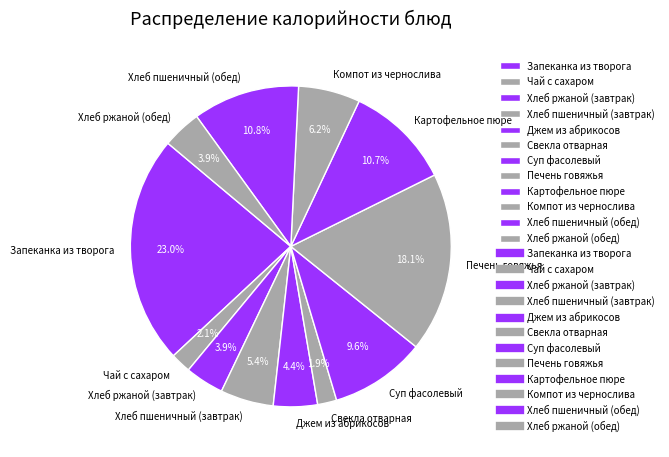

Which slice is the largest?

Запеканка из творога